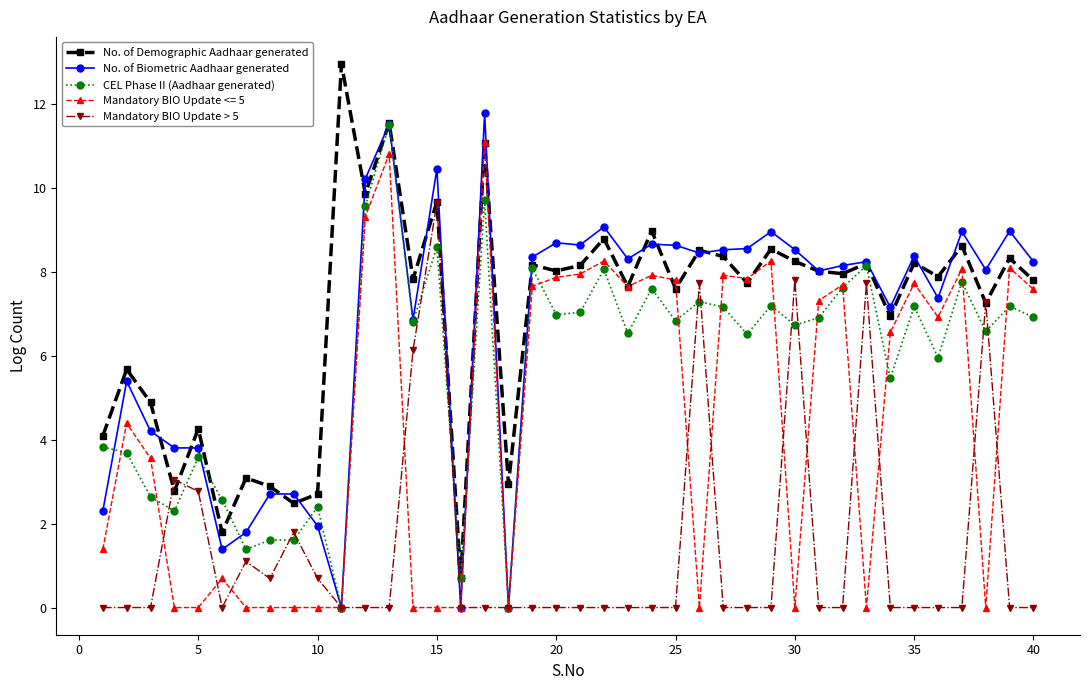

What is the maximum value shown in the chart?

13.0